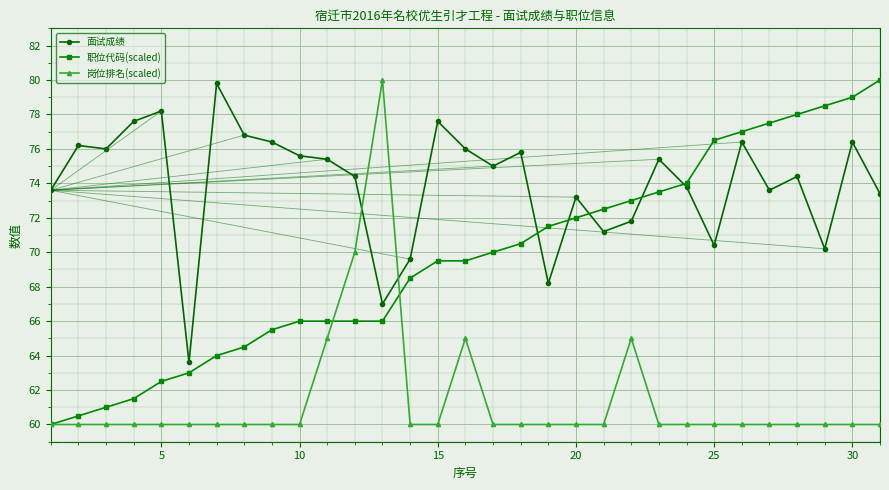

True or false: 面试成绩 has more than 2 interior local peaks.

True